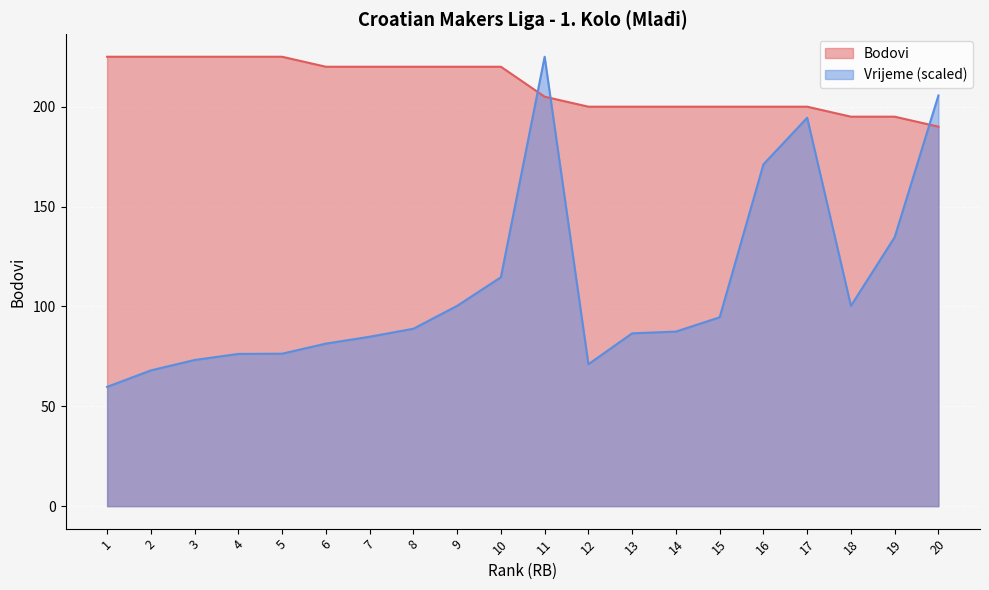

The Bodovi series shows 220.0 at 10. True or false?

True